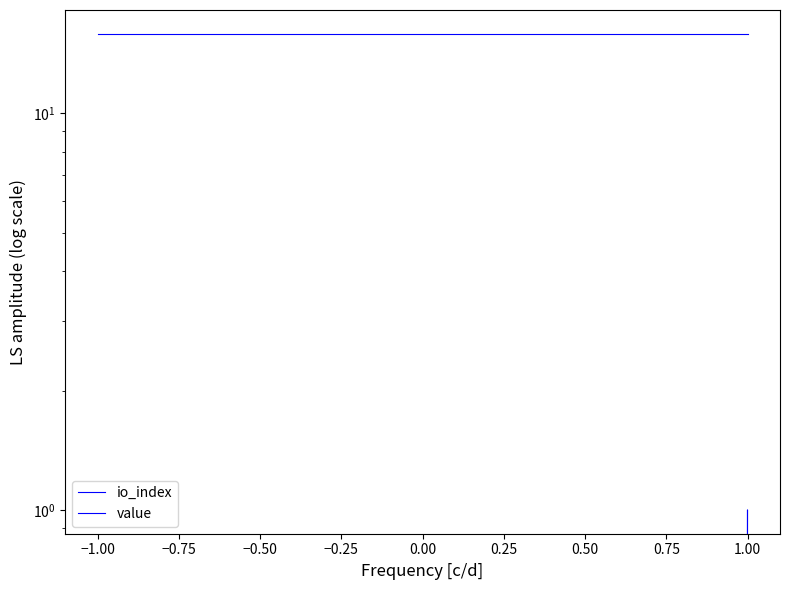

How many lines are shown in the chart?

2